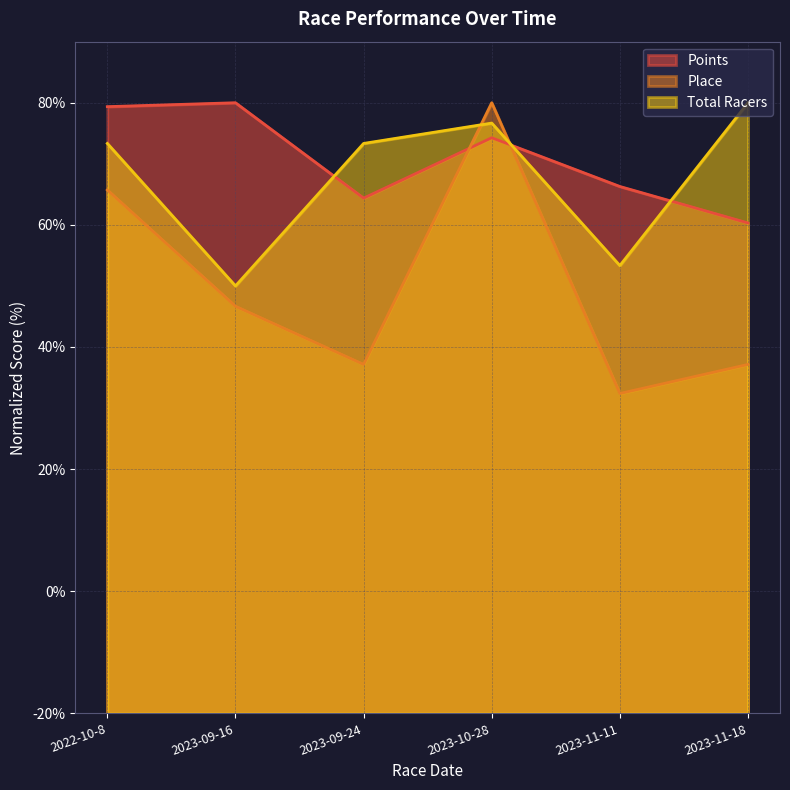

How many lines are shown in the chart?

3